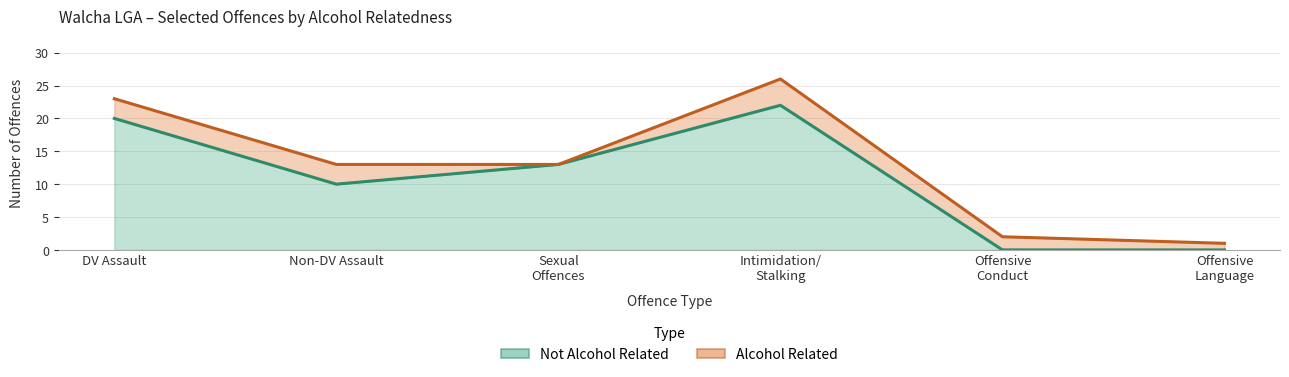

At which label does the data first exceed 13?

DV Assault